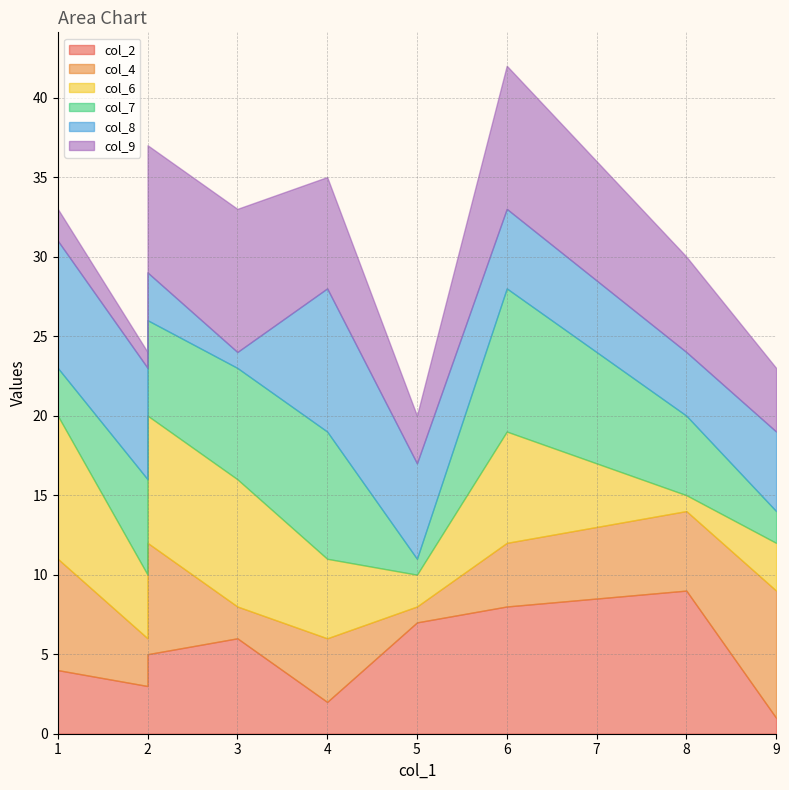

At 5, list the series in order from smallest to largest.

col_4, col_7, col_6, col_9, col_8, col_2